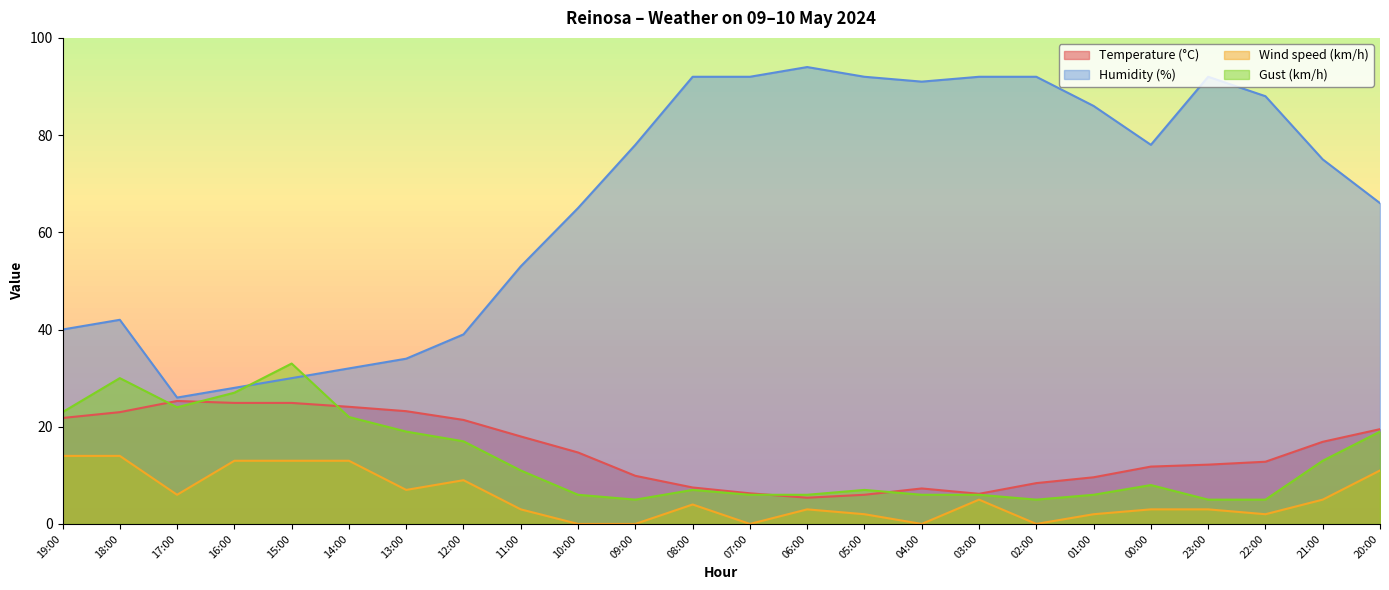

What is the total value across all series at 16:00?

92.9